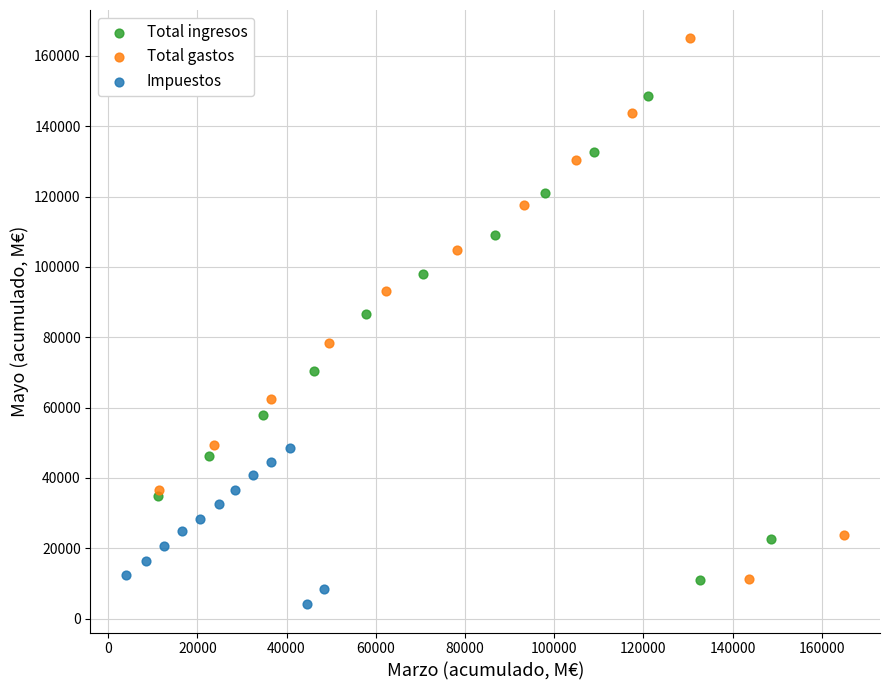

Which series has the widest spread of Y values?

Total gastos